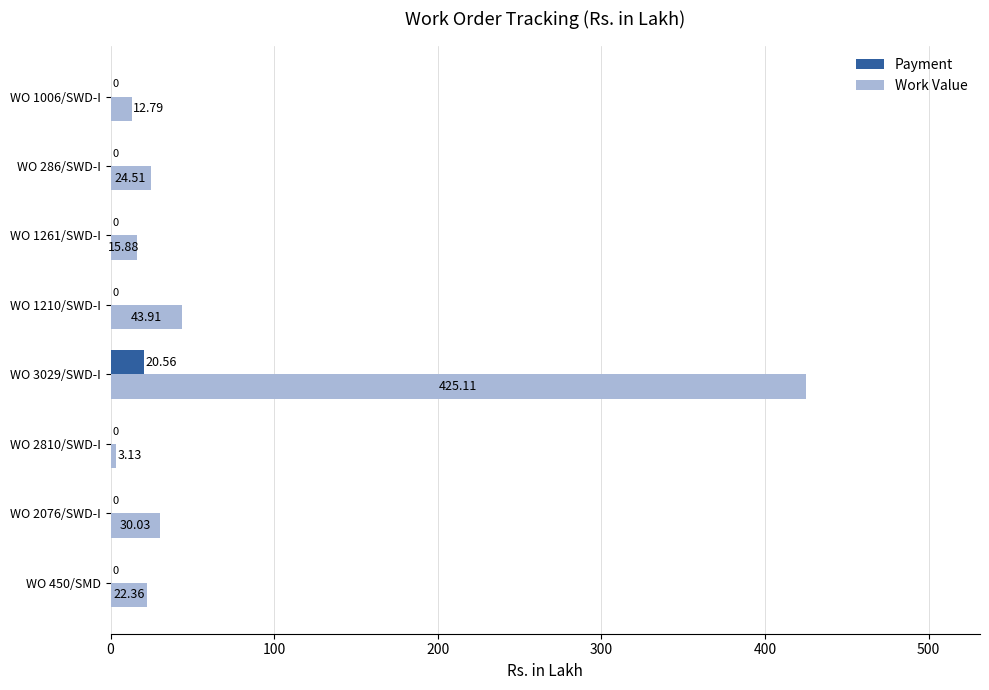

Count the number of categories in the chart.

8